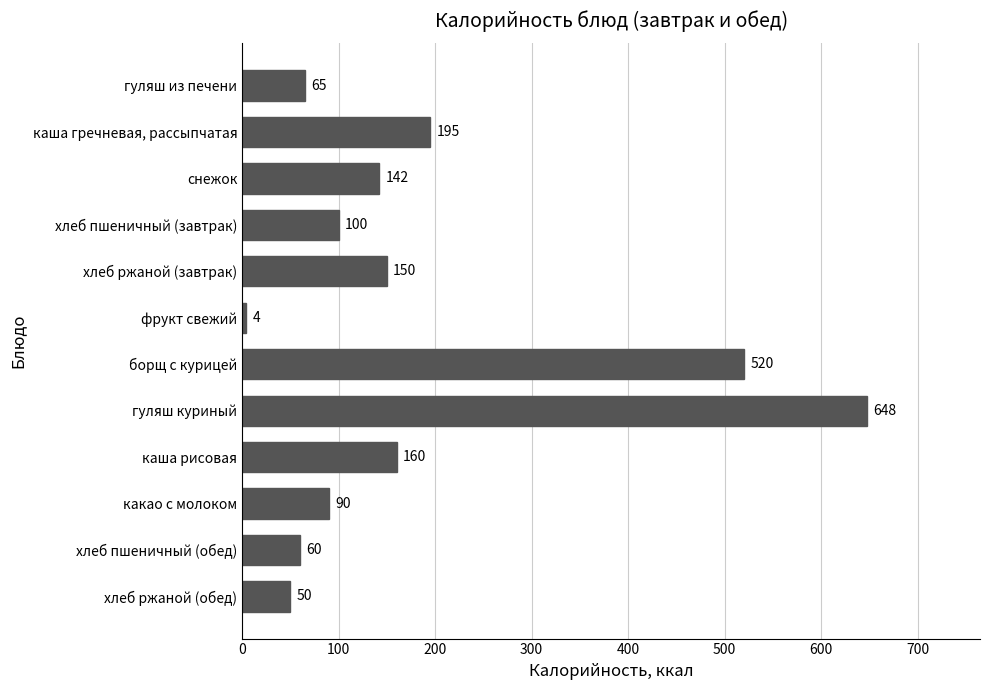

Reading bottom to top, extract all data points from this chart.

50	60	90	160	648	520	4	150	100	142	195	65